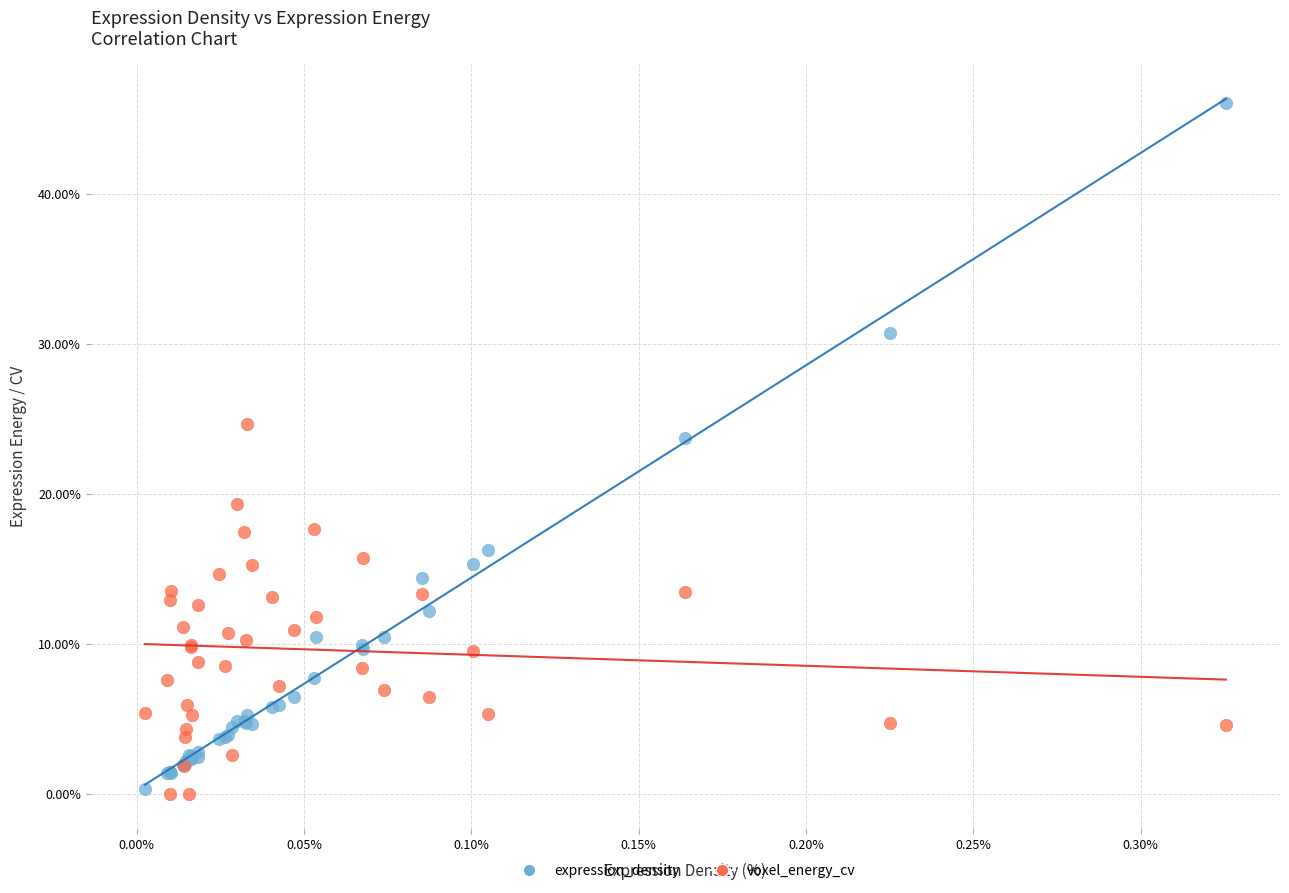

Which series has the largest Y range (max minus min)?

expression_density